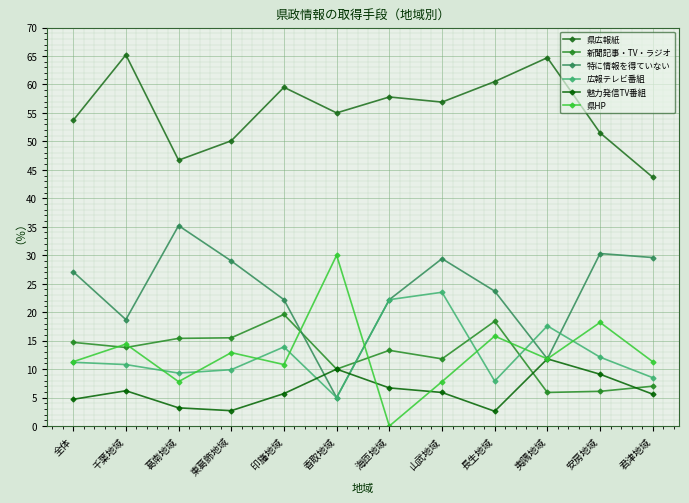

Reading left to right, list all the values displayed in this chart.

県広報紙: 全体=53.7	千葉地域=65.2	葛南地域=46.7	東葛飾地域=50.1	印旛地域=59.5	香取地域=55.0	海匝地域=57.8	山武地域=56.9	長生地域=60.5	夷隅地域=64.7	安房地域=51.5	君津地域=43.7
新聞記事・TV・ラジオ: 全体=14.7	千葉地域=13.8	葛南地域=15.4	東葛飾地域=15.5	印旛地域=19.6	香取地域=10.0	海匝地域=13.3	山武地域=11.8	長生地域=18.4	夷隅地域=5.9	安房地域=6.1	君津地域=7.0
特に情報を得ていない: 全体=27.1	千葉地域=18.7	葛南地域=35.2	東葛飾地域=29.0	印旛地域=22.2	香取地域=5.0	海匝地域=22.2	山武地域=29.4	長生地域=23.7	夷隅地域=11.8	安房地域=30.3	君津地域=29.6
広報テレビ番組: 全体=11.2	千葉地域=10.8	葛南地域=9.3	東葛飾地域=9.9	印旛地域=13.9	香取地域=5.0	海匝地域=22.2	山武地域=23.5	長生地域=7.9	夷隅地域=17.6	安房地域=12.1	君津地域=8.5
魅力発信TV番組: 全体=4.7	千葉地域=6.2	葛南地域=3.2	東葛飾地域=2.7	印旛地域=5.7	香取地域=10.0	海匝地域=6.7	山武地域=5.9	長生地域=2.6	夷隅地域=11.8	安房地域=9.1	君津地域=5.6
県HP: 全体=11.3	千葉地域=14.4	葛南地域=7.8	東葛飾地域=12.9	印旛地域=10.8	香取地域=30.0	海匝地域=0.0	山武地域=7.8	長生地域=15.8	夷隅地域=11.8	安房地域=18.2	君津地域=11.3